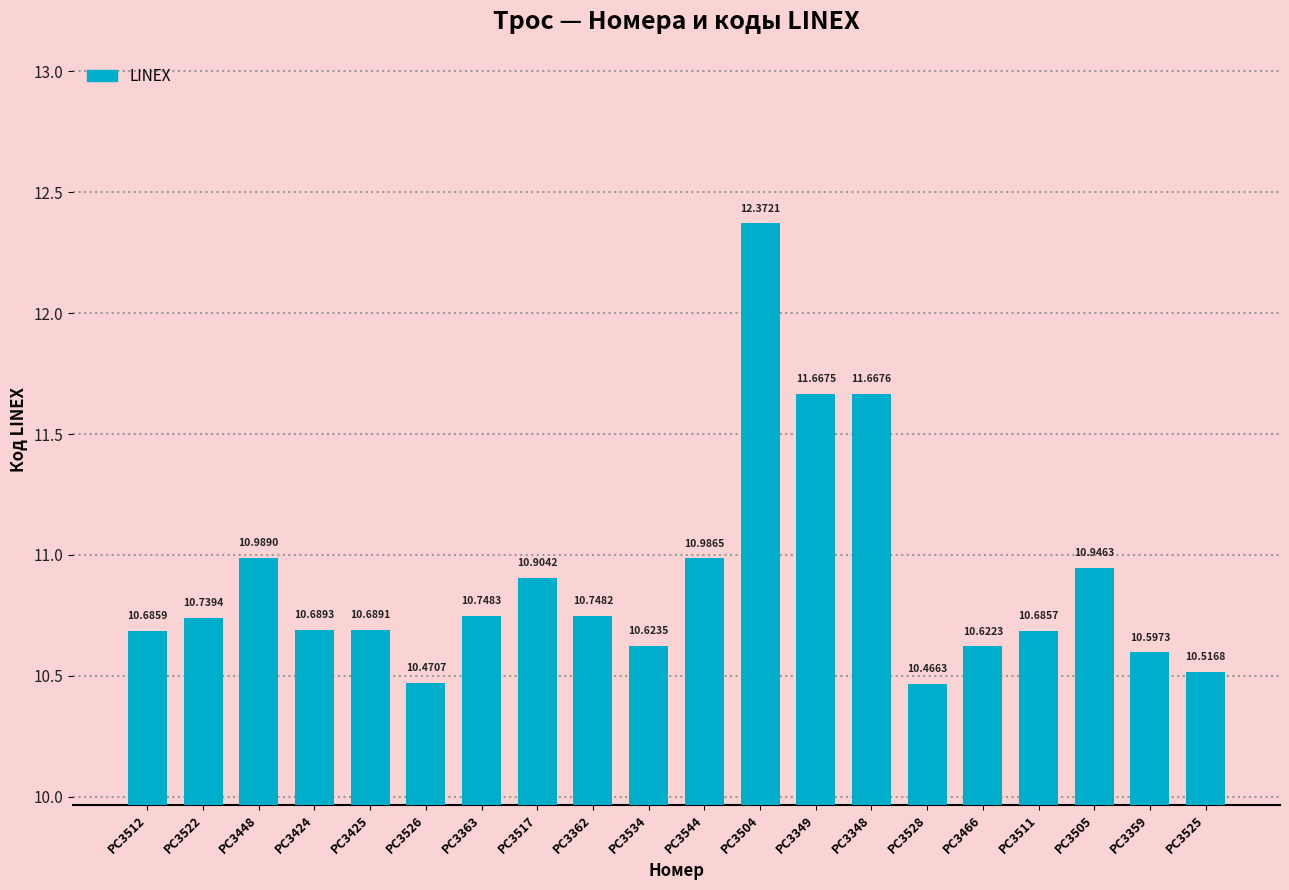

The value at PC3363 is 10.7. True or false?

True